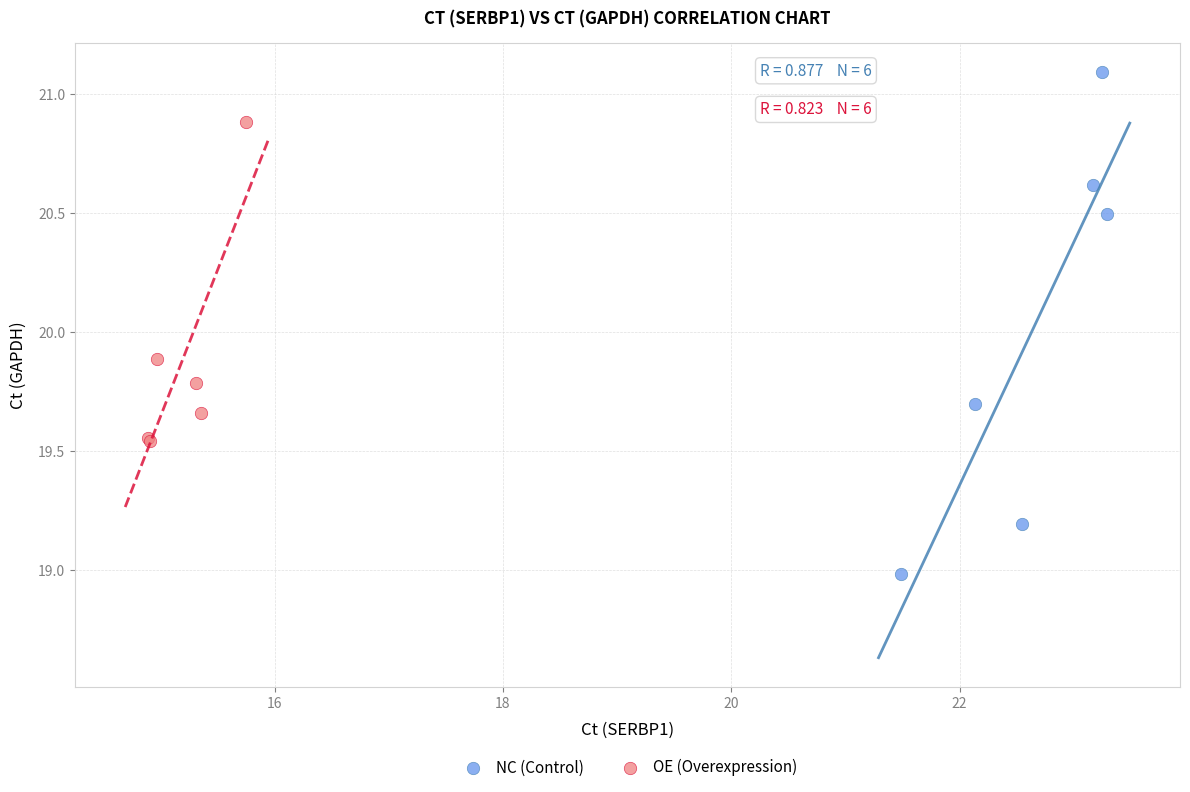

Which series contains the lowest Y value?

NC (Control)